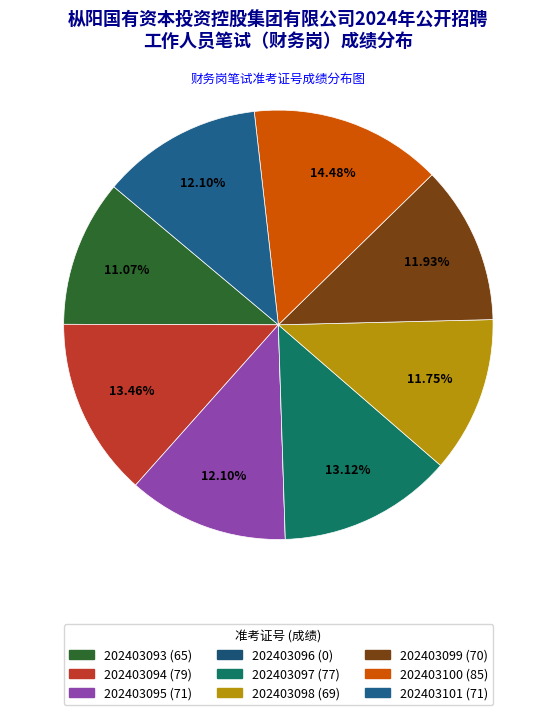

To the nearest percent, what is the difference between the 202403099 and 202403100 slice percentages?

3%